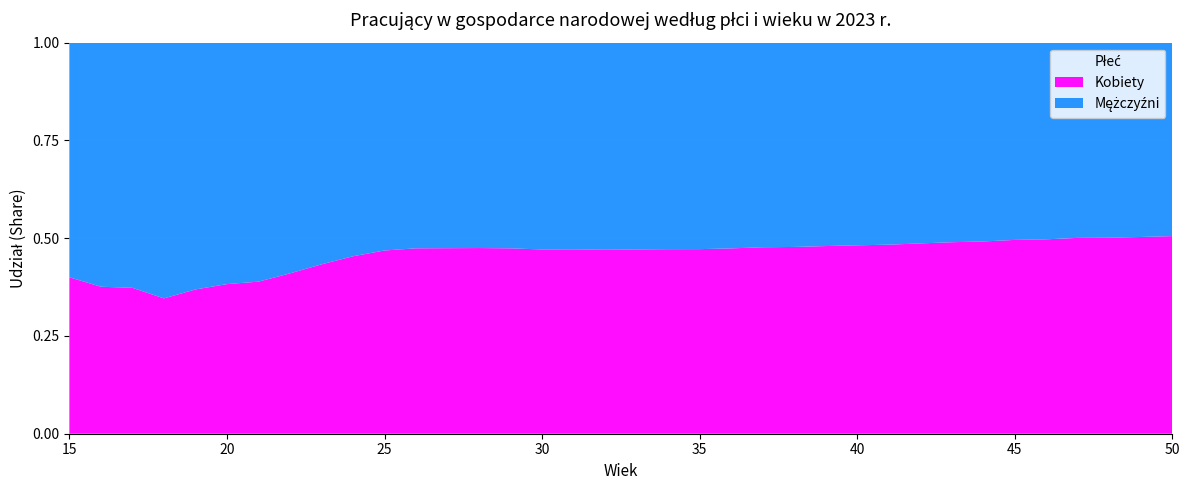

Reading right to left, transcribe all the data shown in this chart.

Mężczyźni: 50=179.7	49=191.0	48=200.0	47=208.0	46=214.8	45=213.7	44=220.7	43=225.5	42=222.7	41=227.8	40=240.4	39=242.8	38=235.6	37=227.1	36=215.9	35=215.1	34=207.5	33=205.2	32=206.9	31=194.4	30=185.4	29=179.6	28=165.1	27=158.7	26=149.6	25=129.9	24=112.6	23=97.3	22=83.5	21=68.7	20=49.4	19=32.0	18=24.2	17=20.0	16=20.6	15=15.9
Kobiety: 50=183.5	49=193.3	48=200.9	47=208.6	46=212.2	45=209.9	44=213.3	43=216.3	42=211.0	41=213.1	40=223.4	39=223.9	38=215.3	37=206.9	36=194.4	35=192.2	34=185.3	33=182.7	32=183.7	31=173.3	30=165.1	29=161.8	28=149.2	27=143.2	26=134.8	25=114.5	24=93.5	23=74.3	22=58.0	21=43.7	20=30.6	19=18.7	18=12.8	17=11.9	16=12.4	15=10.6